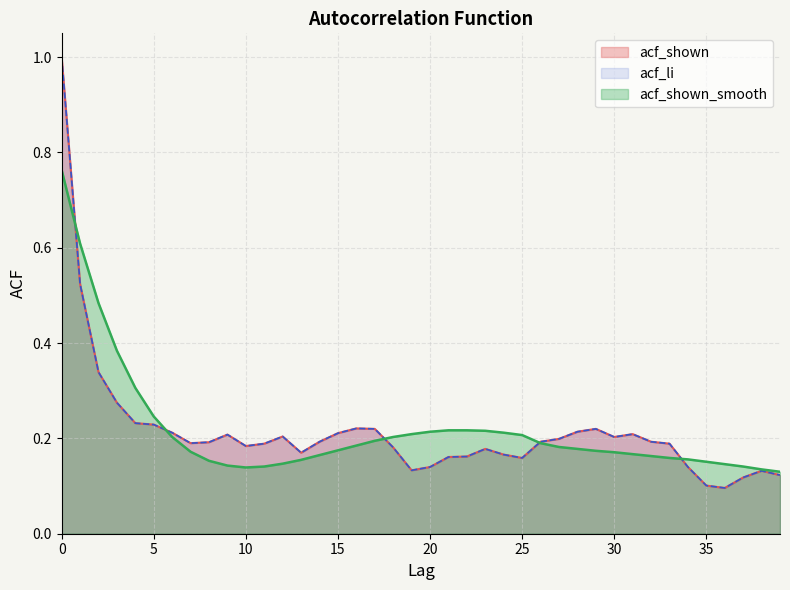

Reading left to right, transcribe all the data shown in this chart.

acf_shown: 1.0	0.5	0.3	0.3	0.2	0.2	0.2	0.2	0.2	0.2	0.2	0.2	0.2	0.2	0.2	0.2	0.2	0.2	0.2	0.1	0.1	0.2	0.2	0.2	0.2	0.2	0.2	0.2	0.2	0.2	0.2	0.2	0.2	0.2	0.1	0.1	0.1	0.1	0.1	0.1
acf_li: 1.0	0.5	0.3	0.3	0.2	0.2	0.2	0.2	0.2	0.2	0.2	0.2	0.2	0.2	0.2	0.2	0.2	0.2	0.2	0.1	0.1	0.2	0.2	0.2	0.2	0.2	0.2	0.2	0.2	0.2	0.2	0.2	0.2	0.2	0.1	0.1	0.1	0.1	0.1	0.1
acf_shown_smooth: 0.8	0.6	0.5	0.4	0.3	0.2	0.2	0.2	0.2	0.1	0.1	0.1	0.1	0.2	0.2	0.2	0.2	0.2	0.2	0.2	0.2	0.2	0.2	0.2	0.2	0.2	0.2	0.2	0.2	0.2	0.2	0.2	0.2	0.2	0.2	0.2	0.1	0.1	0.1	0.1